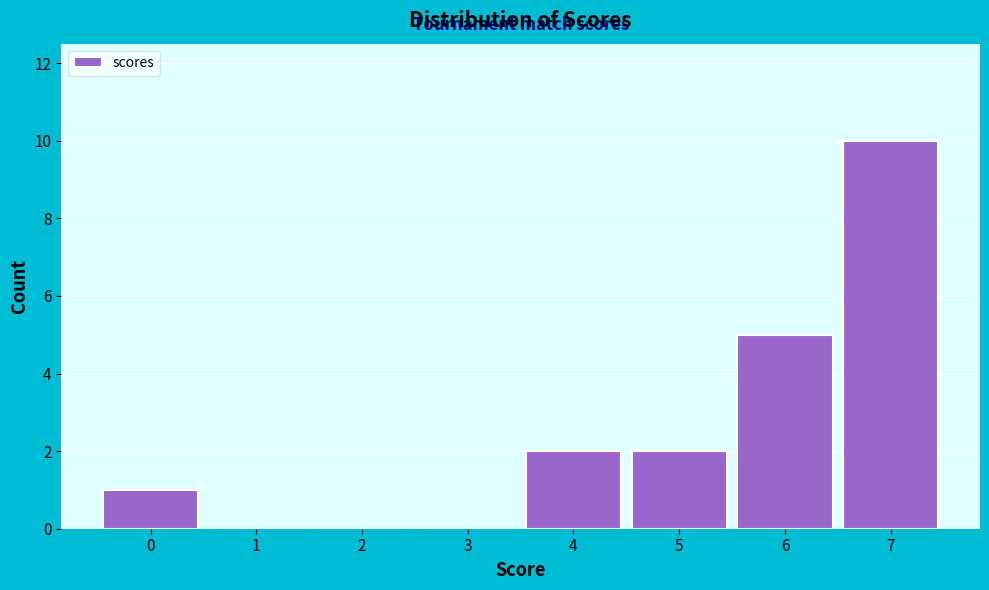

Reading left to right, list all the values displayed in this chart.

0=1	1=0	2=0	3=0	4=2	5=2	6=5	7=10